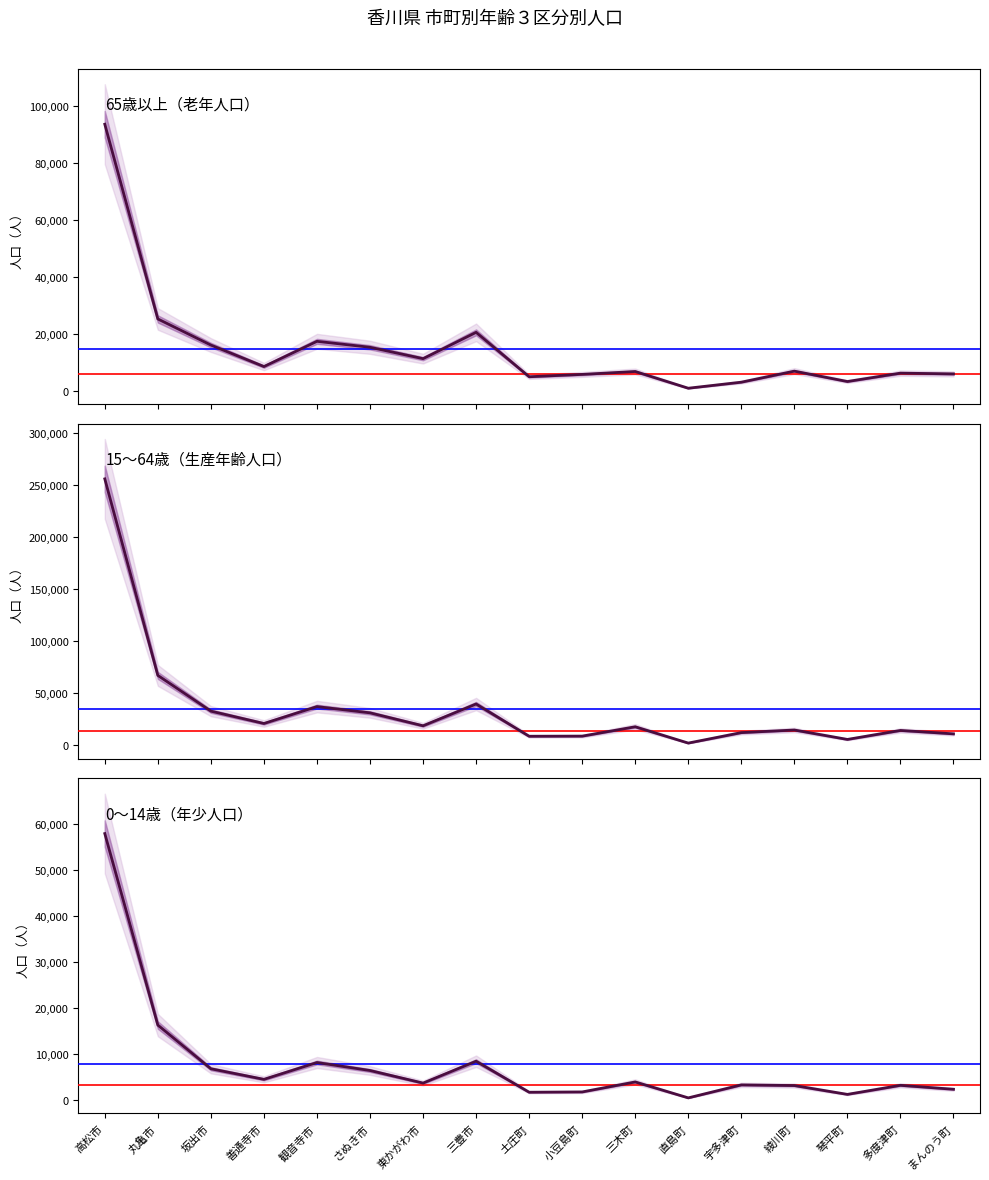

What position from the left is 三木町?

11